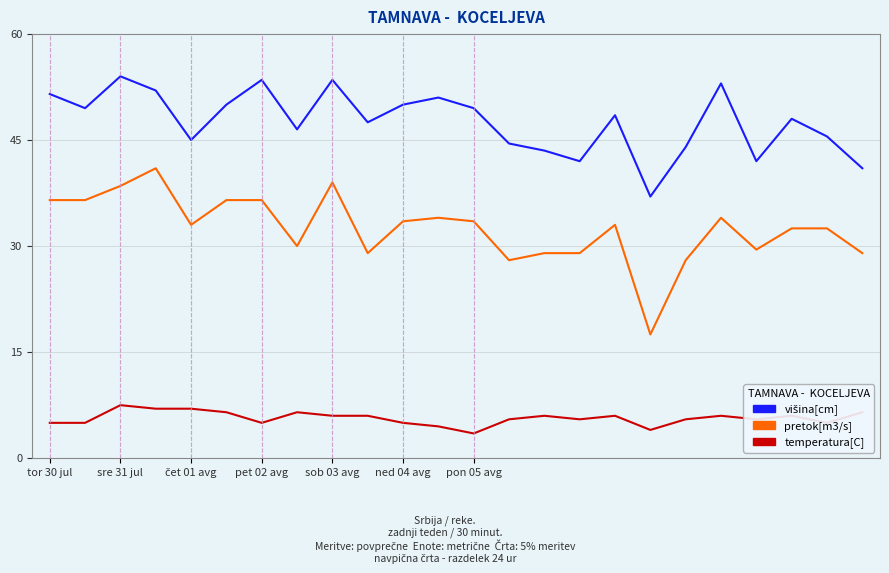

What is the maximum value for pretok[m3/s]?

41.0